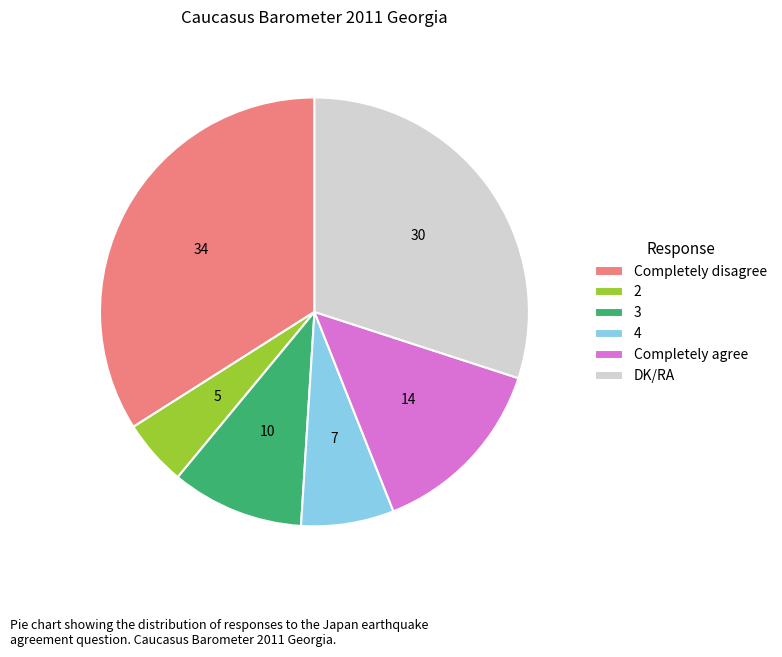

Rank the categories by value from highest to lowest.

Completely disagree, DK/RA, Completely agree, 3, 4, 2